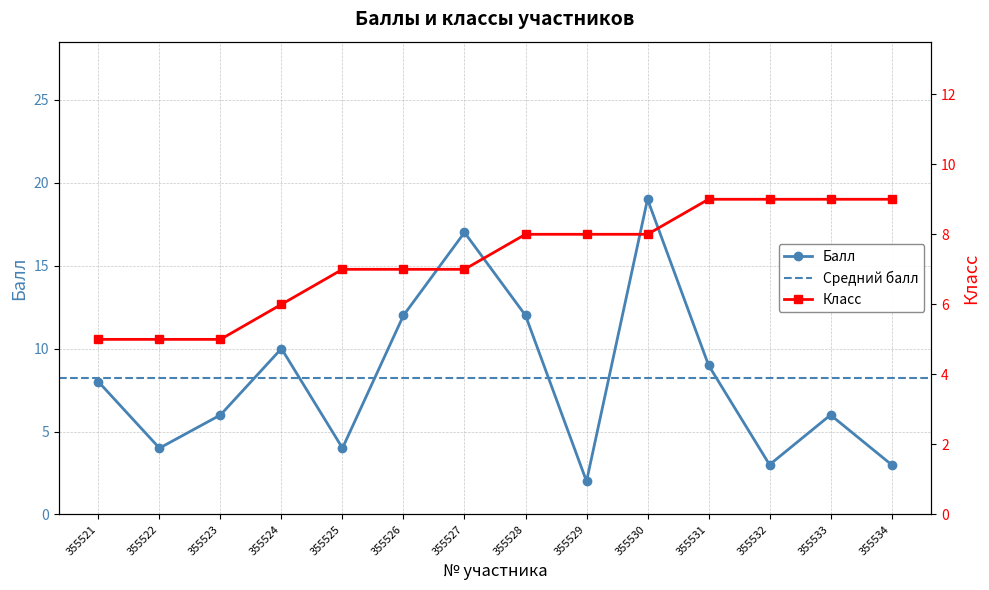

Where is the first local maximum for Балл?

355524